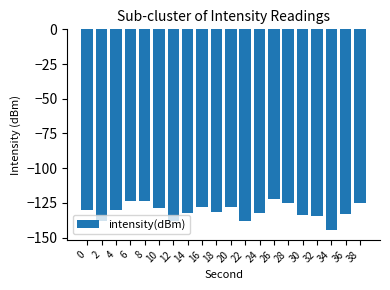

What is the difference between the values at 18 and 26?

9.4